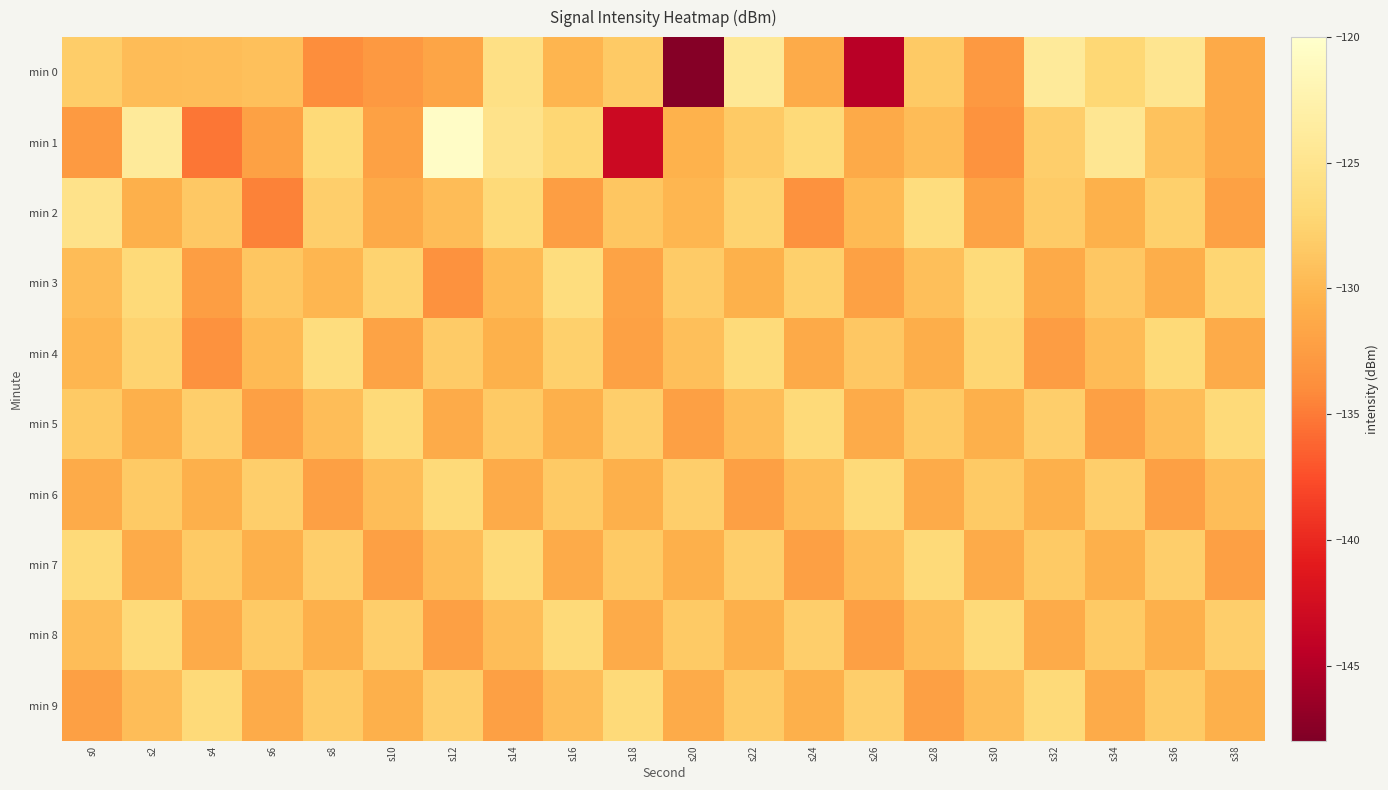

What is the spread (max minus min) of values at s16?

6.0